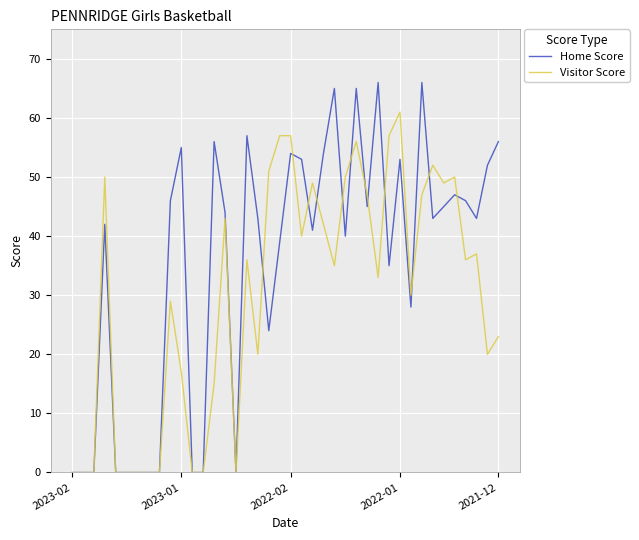

Which series has the largest range (max minus min)?

Home Score